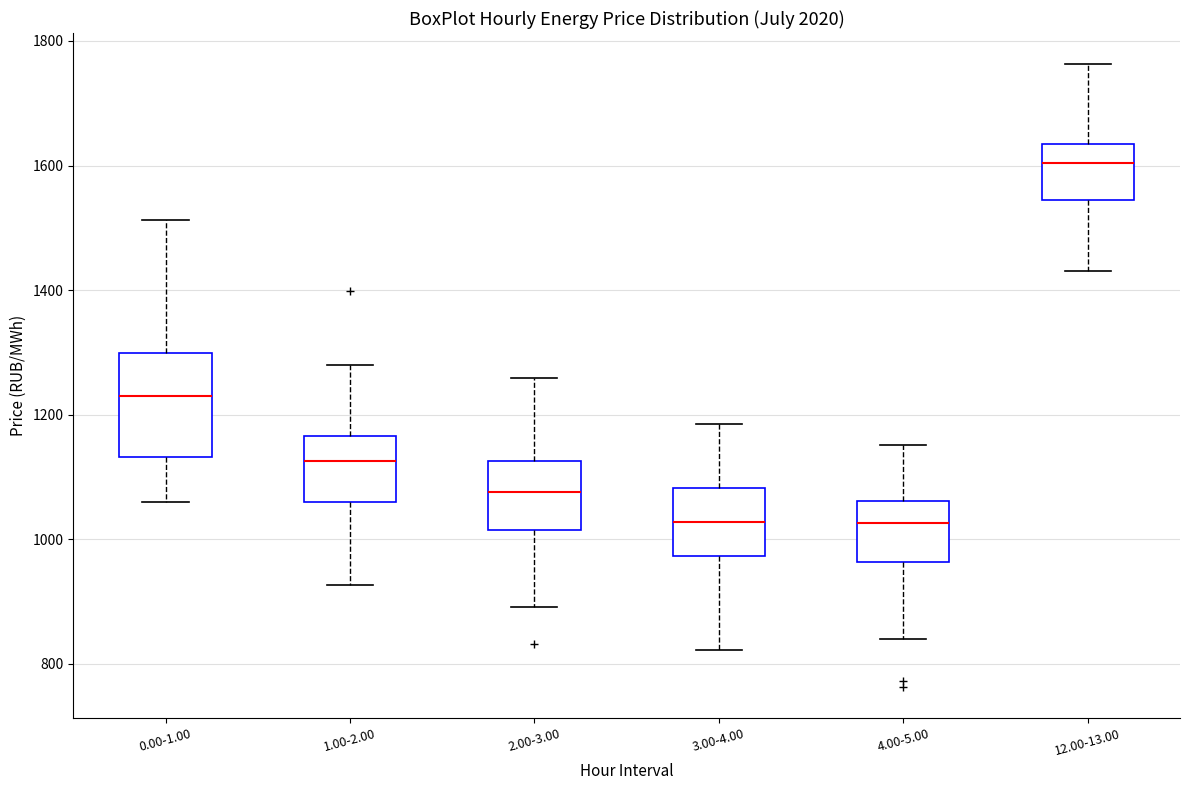

Reading left to right, transcribe this box plot: for each box, give where its median line is, the range the box spans, and where its two whiskers end, as read against the y-axis. The values are not printed on the chart, so give them approximately, as read against the axis.

0.00-1.00: median 1240, box 1140 to 1300, whiskers 1060 to 1520
1.00-2.00: median 1120, box 1060 to 1160, whiskers 920 to 1280
2.00-3.00: median 1080, box 1020 to 1120, whiskers 900 to 1260
3.00-4.00: median 1020, box 980 to 1080, whiskers 820 to 1180
4.00-5.00: median 1020, box 960 to 1060, whiskers 840 to 1160
12.00-13.00: median 1600, box 1540 to 1640, whiskers 1440 to 1760